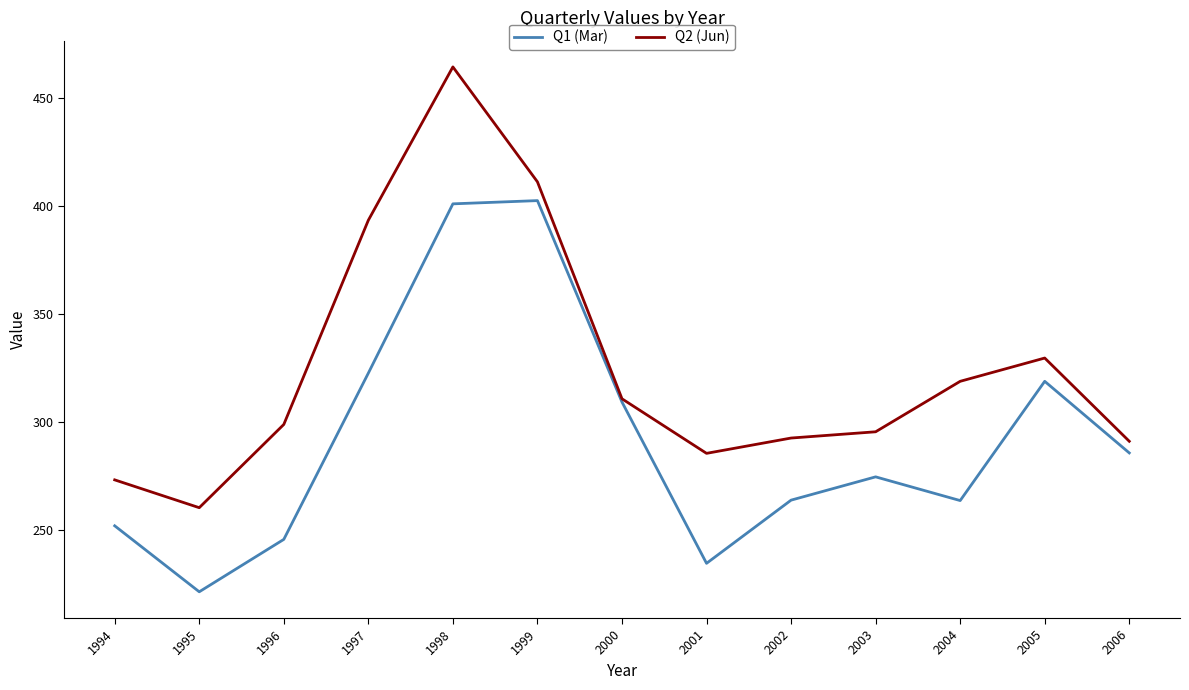

How many interior local peaks does the Q2 (Jun) series have?

2